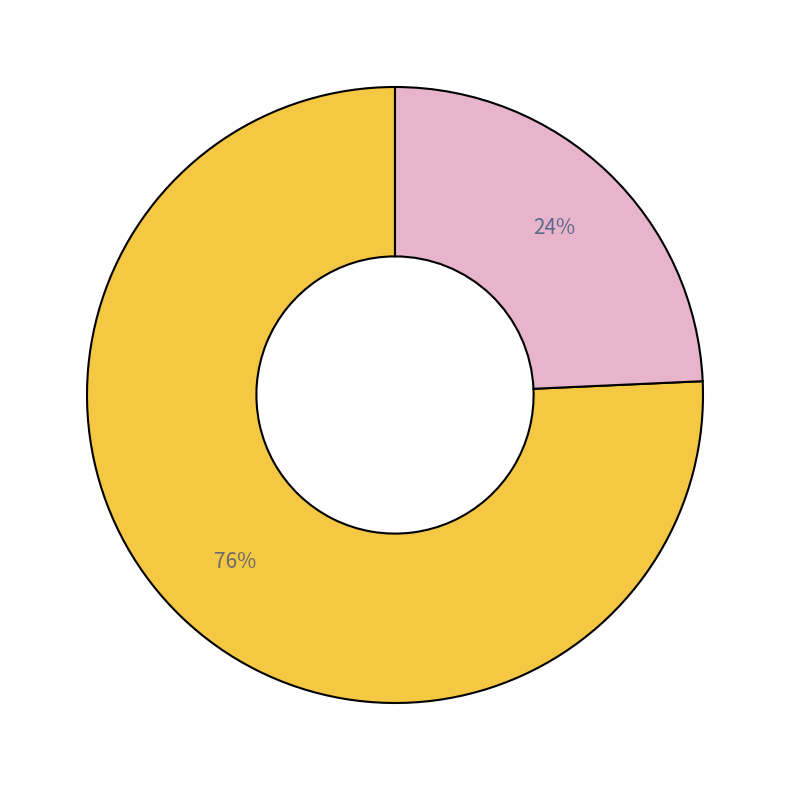

Is there any slice that represents more than half of the pie?

Yes